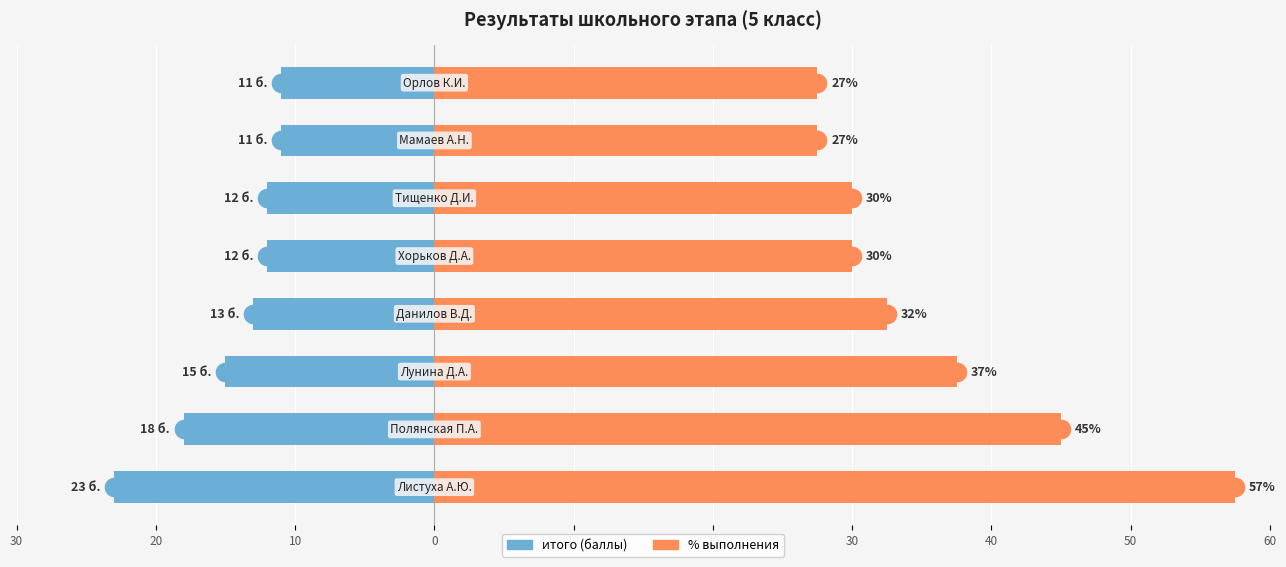

What are all the series names shown in the legend?

итого (баллы), % выполнения